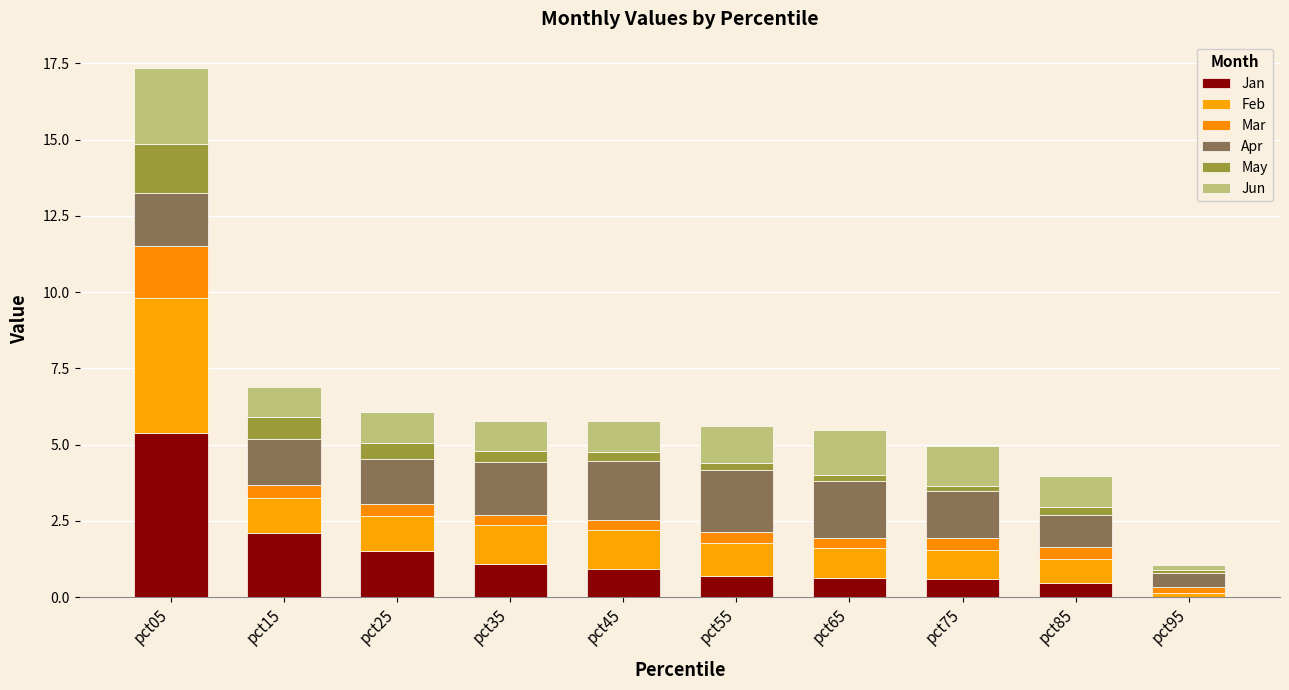

What is the difference between the maximum and second lowest values in the Mar series?

1.4